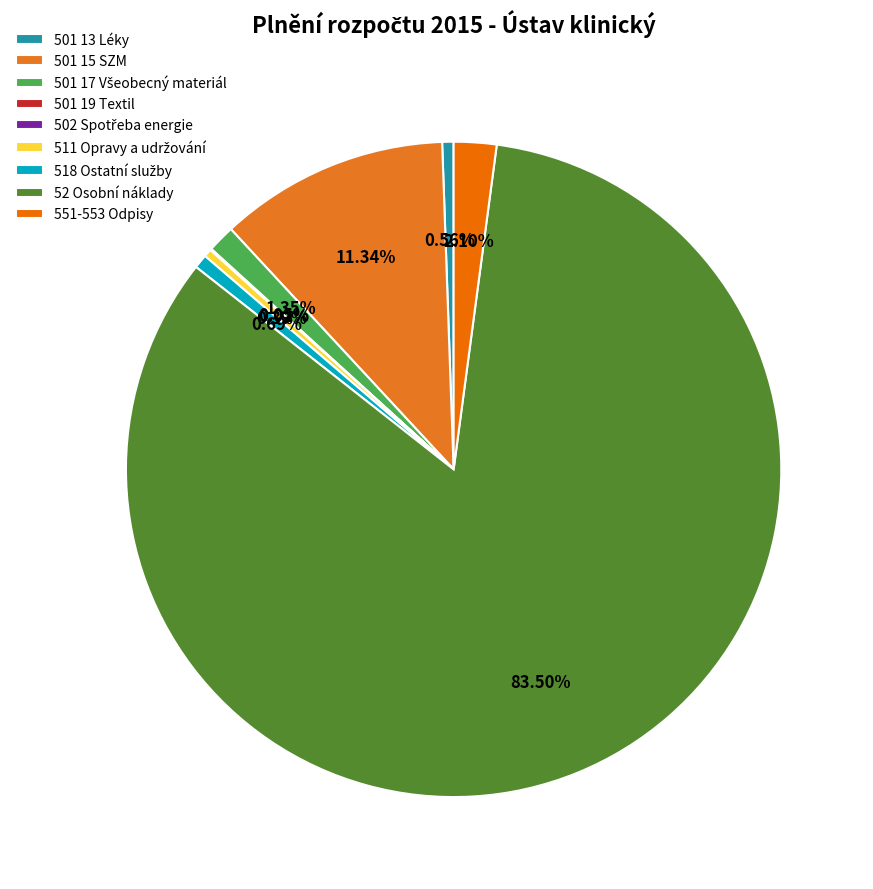

To the nearest percent, what is the combined percentage of 501 13 Léky and 551-553 Odpisy?

3%